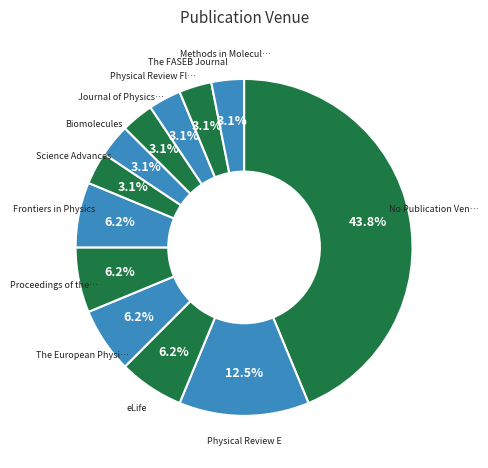

Which slice is the largest?

No Publication Venue Given